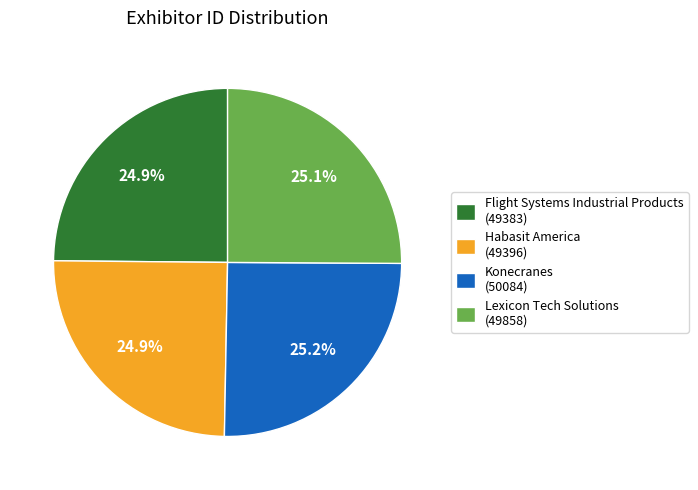

To the nearest percent, what portion does Lexicon Tech Solutions represent?

25%